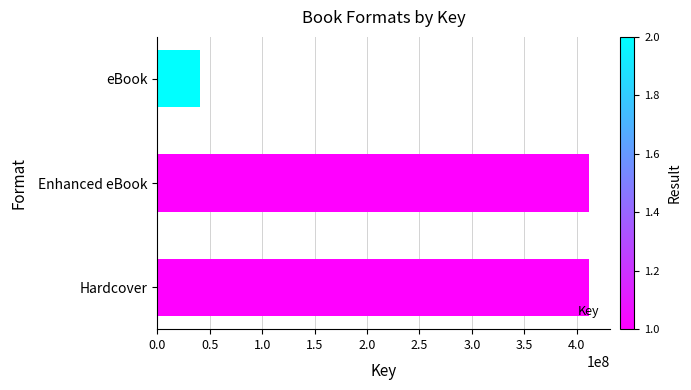

Approximately how many times larger is the value at Hardcover compared to eBook?

10.2